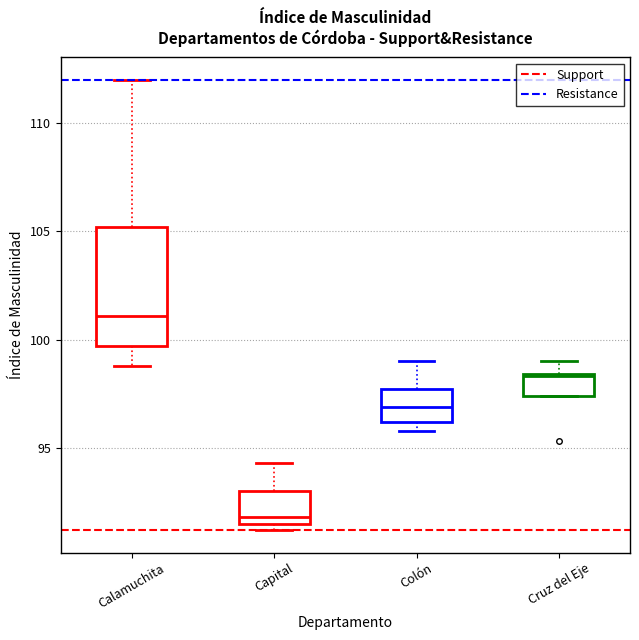

Reading left to right, read every box against the y-axis: the position of its median line, the range the box covers, and the ends of its whiskers. The values are not printed on the chart, so give them approximately, as read against the axis.

Calamuchita: median 101.0, box 99.5 to 105.0, whiskers 99.0 to 112.0
Capital: median 92.0, box 91.5 to 93.0, whiskers 91.0 to 94.5
Colón: median 97.0, box 96.0 to 97.5, whiskers 96.0 (just below the box's lower edge) to 99.0
Cruz del Eje: median 98.5, box 97.5 to 98.5, whiskers 97.5 to 99.0